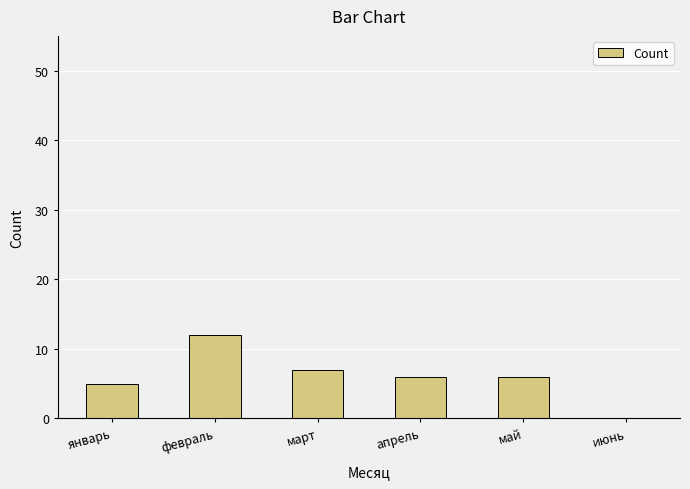

Which has a higher value, март or февраль?

февраль